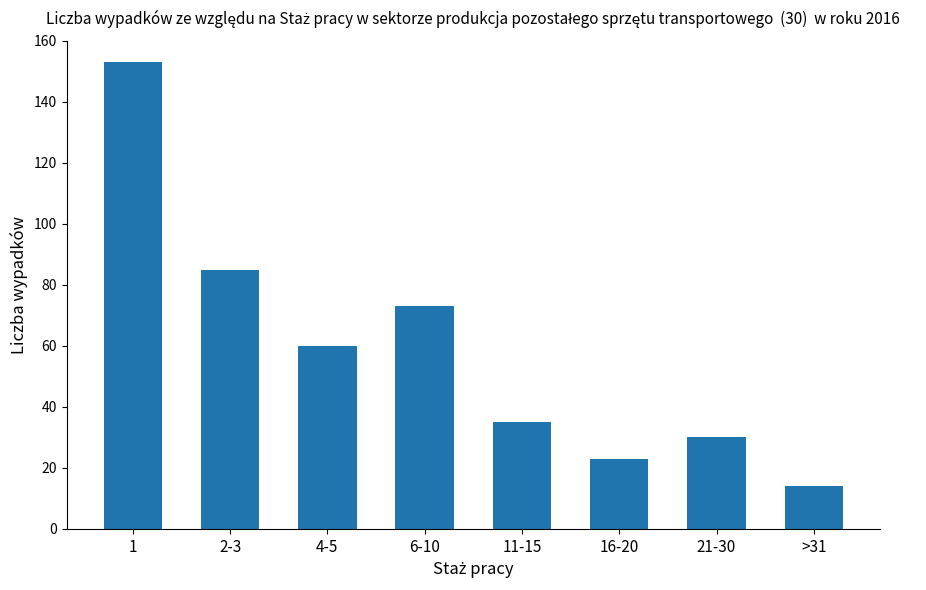

What position from the left is 2-3?

2